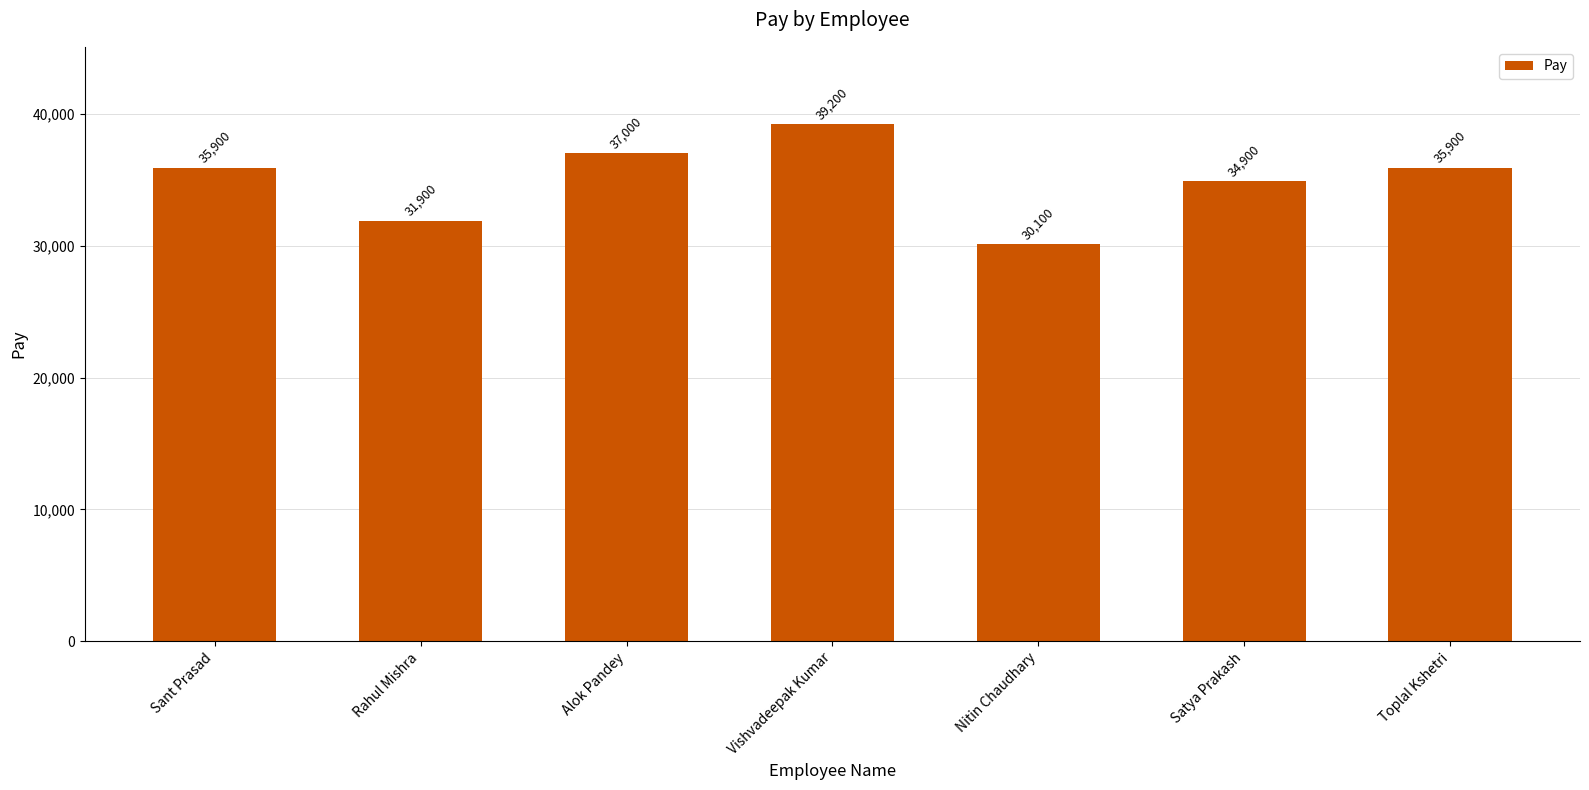

True or false: the data shows 35900 at Toplal Kshetri.

True